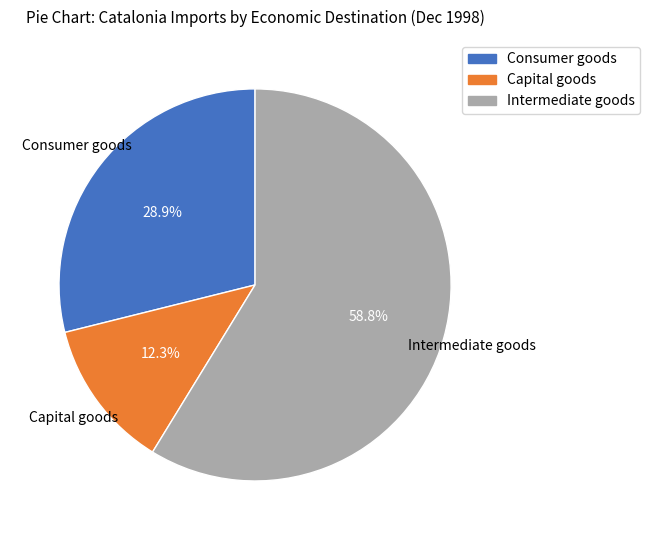

How many segments does this pie chart have?

3